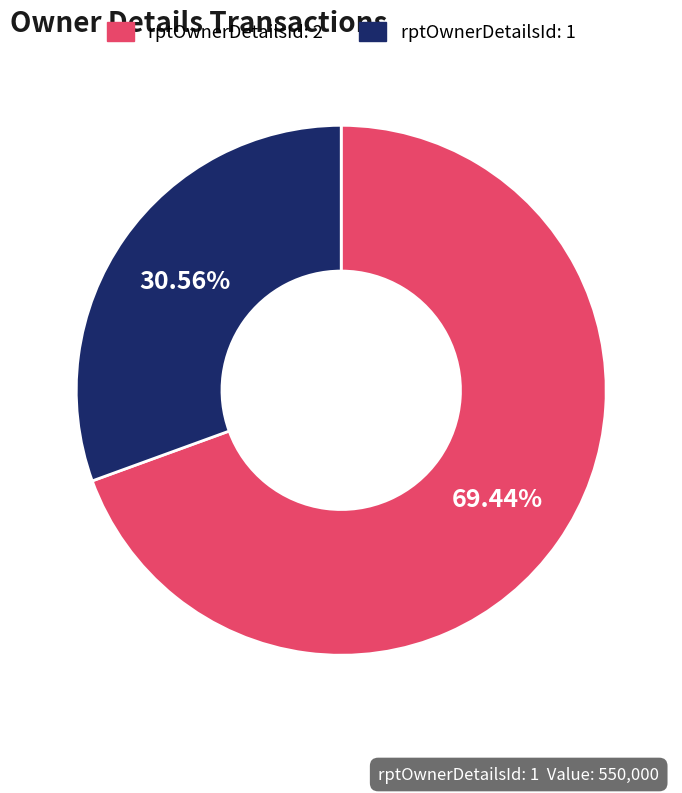

Is rptOwnerDetailsId: 2 the majority of the pie?

Yes